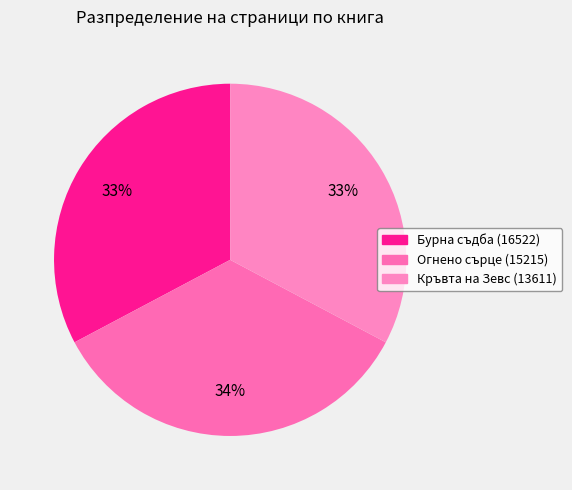

To the nearest percent, what is the average slice percentage?

33%